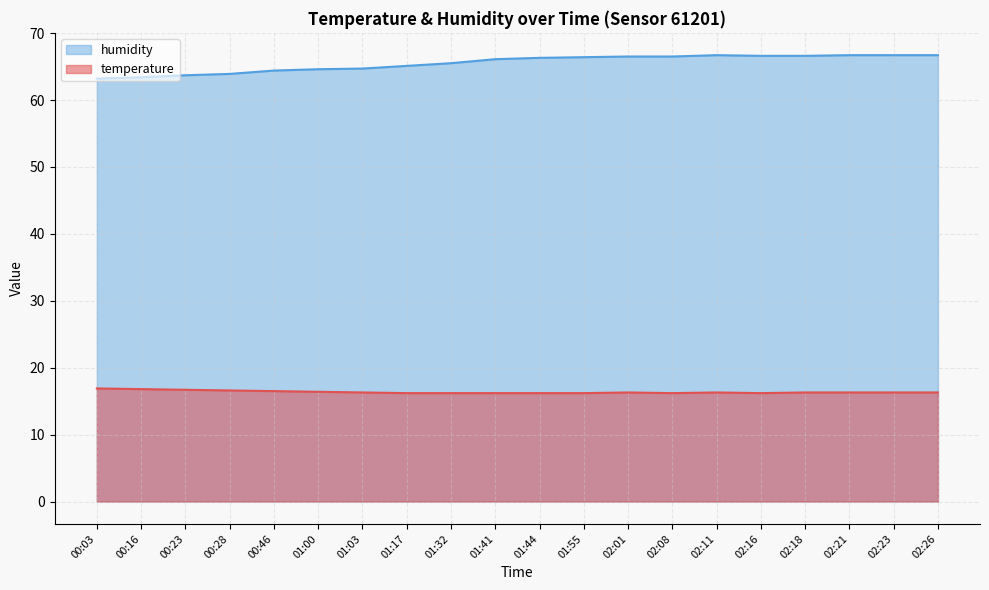

Is it true that temperature equals 16.2 at 01:44?

True